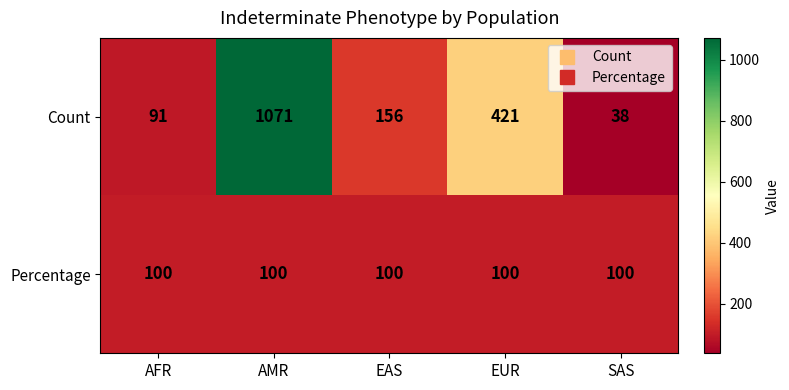

What is the total value across all series at SAS?

138